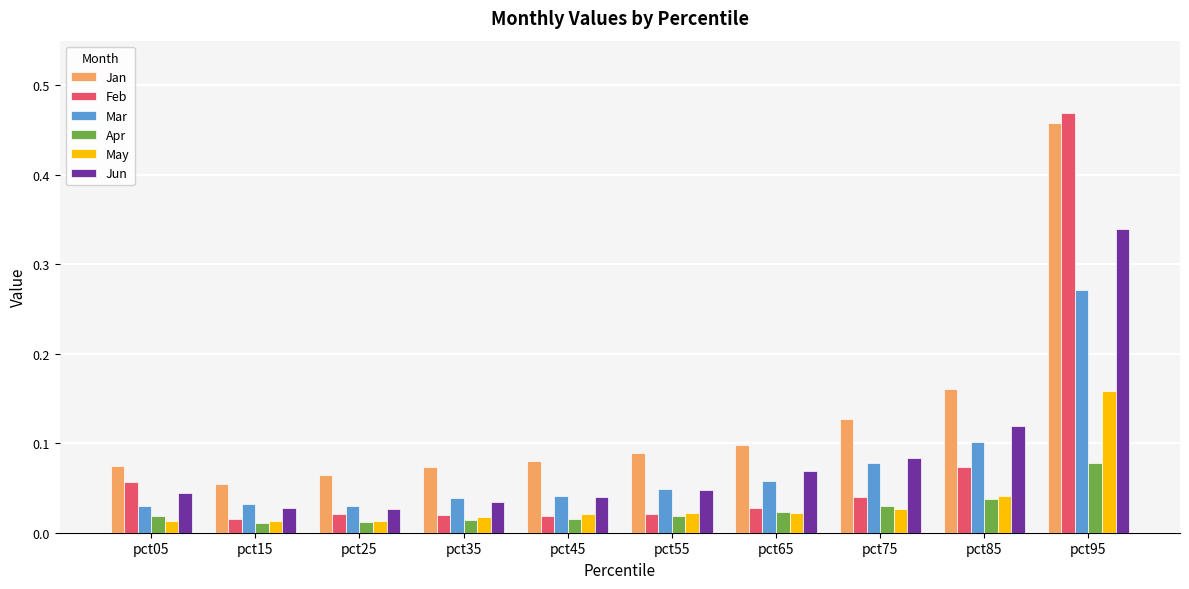

Is the value of Jan at pct75 greater than the value of Jun at pct55?

Yes